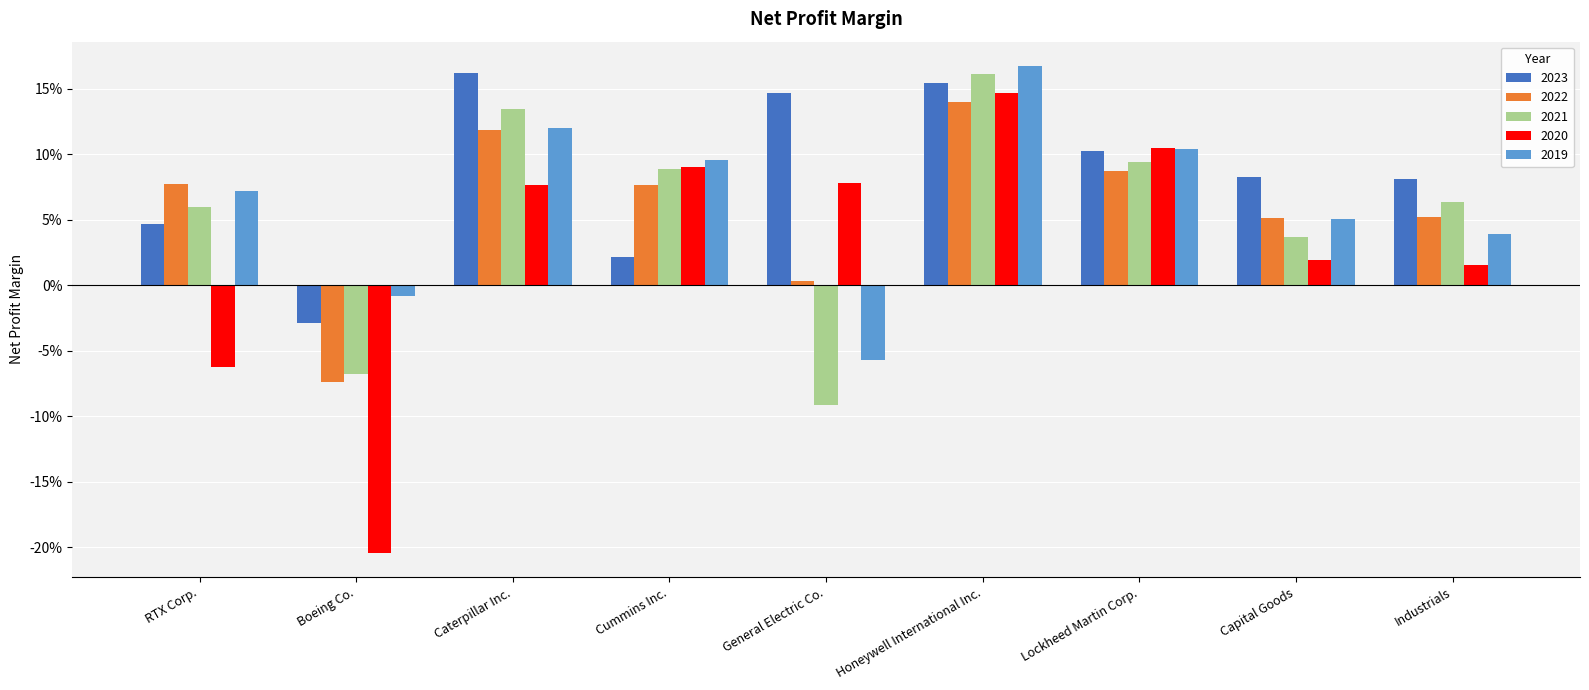

True or false: 2022 has a value of 0.1 at Capital Goods.

True